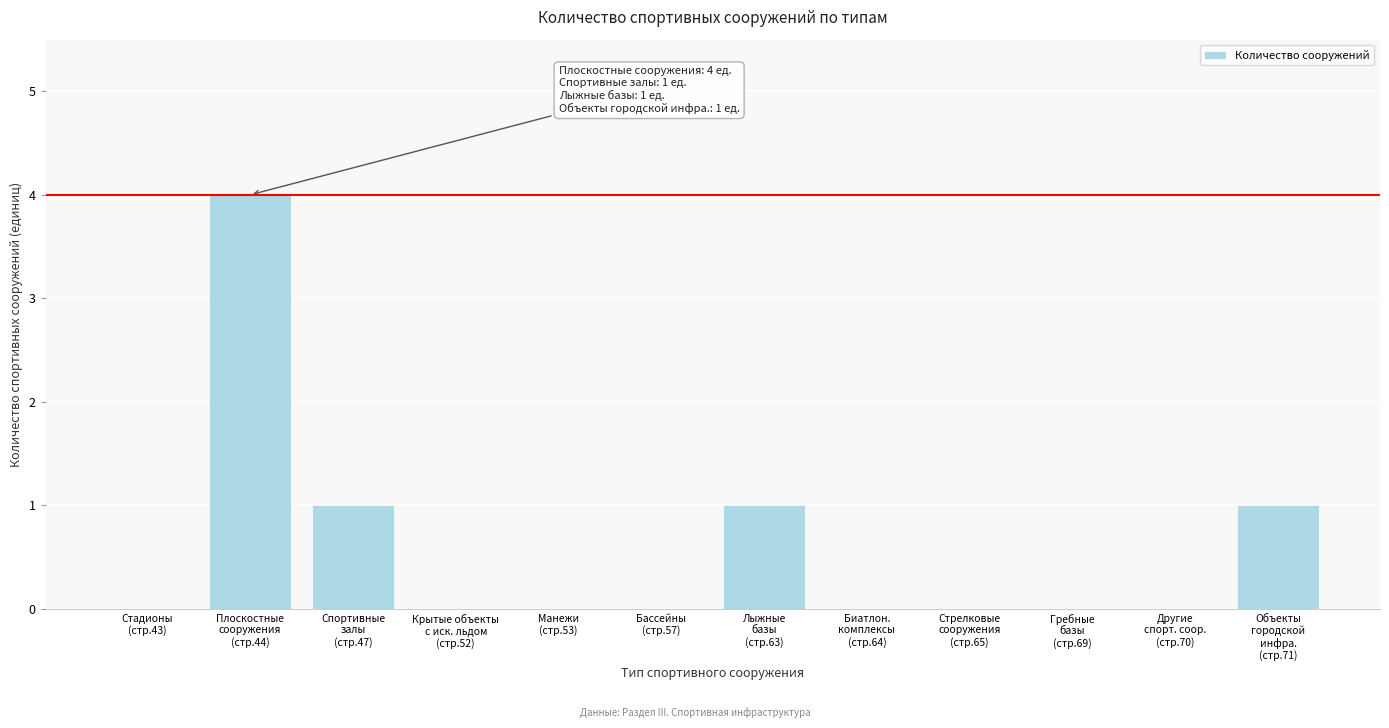

What is the greatest value displayed?

4